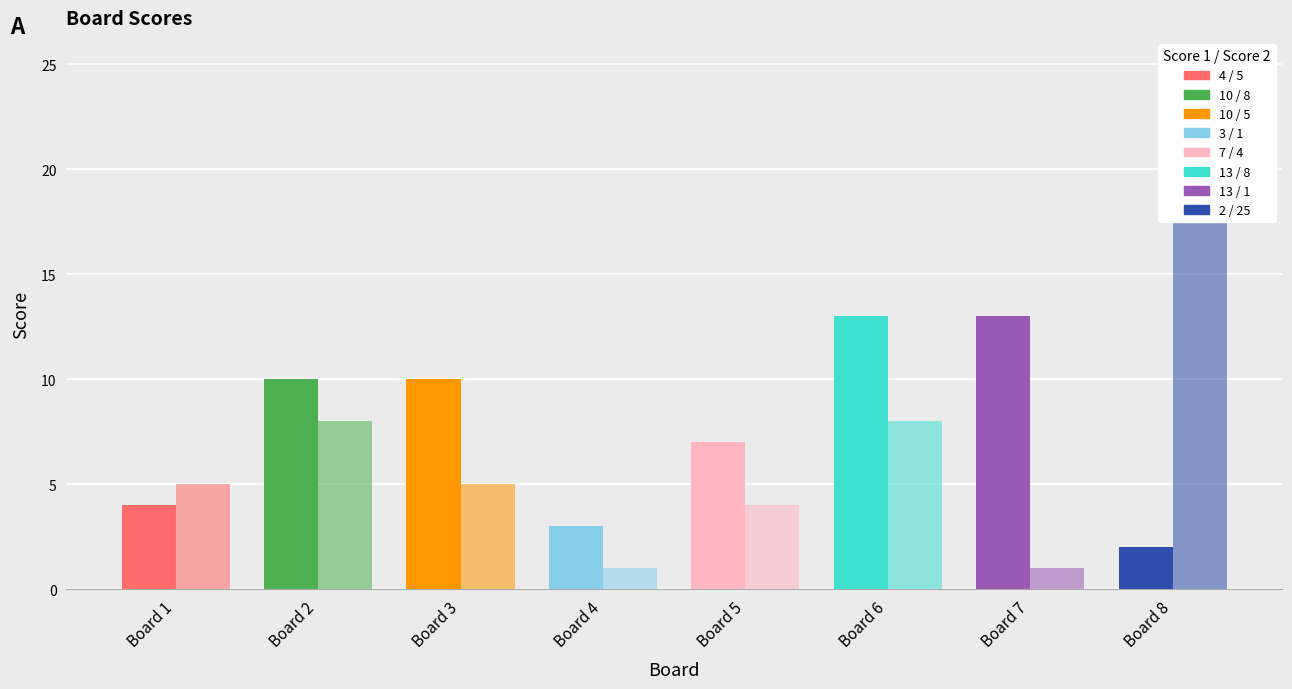

At which label does Score 2 first exceed 5?

Board 2